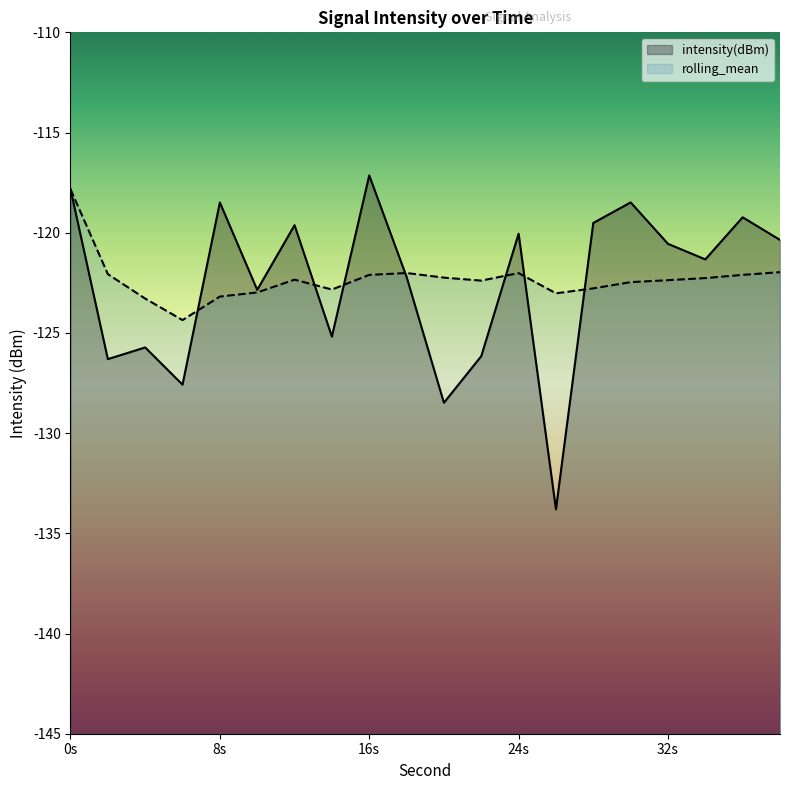

What is the maximum value shown in the chart?

-117.1